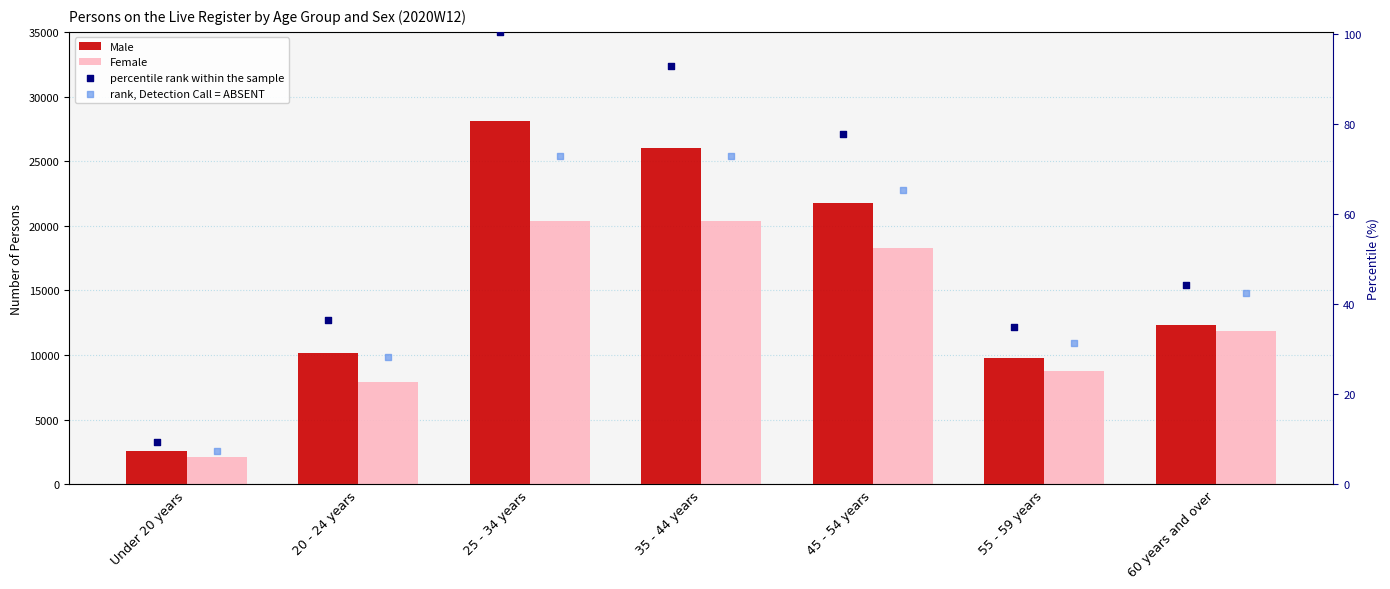

Which series contains the highest Y value?

Male